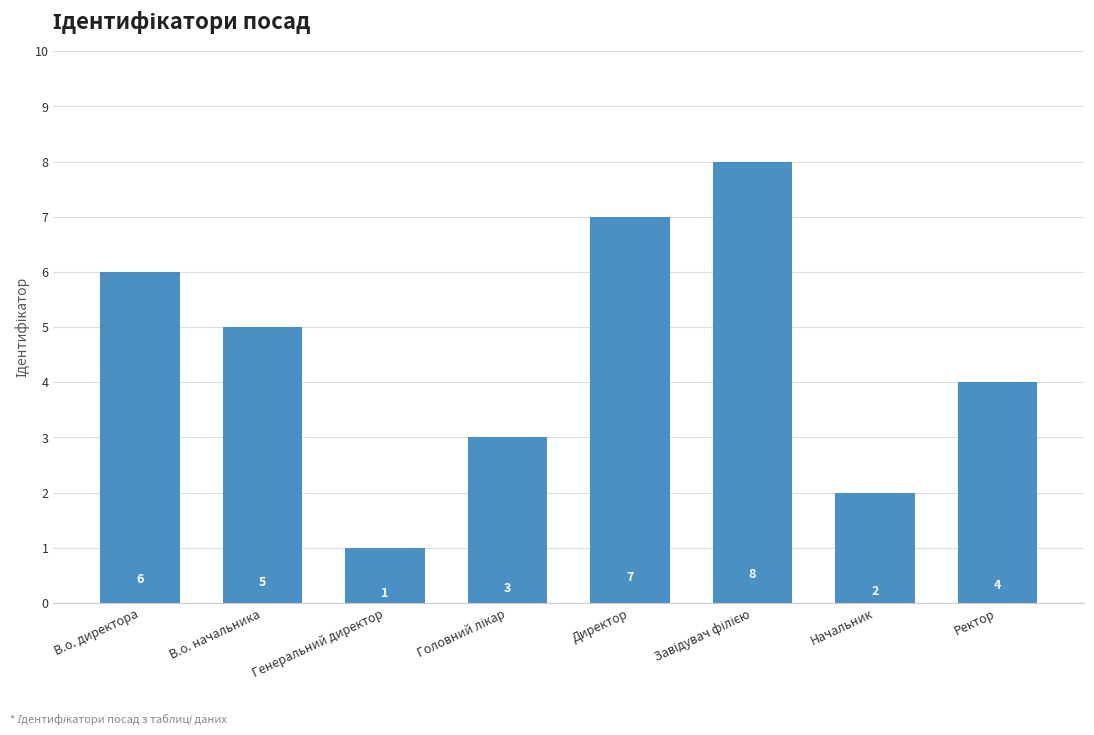

Reading left to right, transcribe all the data shown in this chart.

6	5	1	3	7	8	2	4